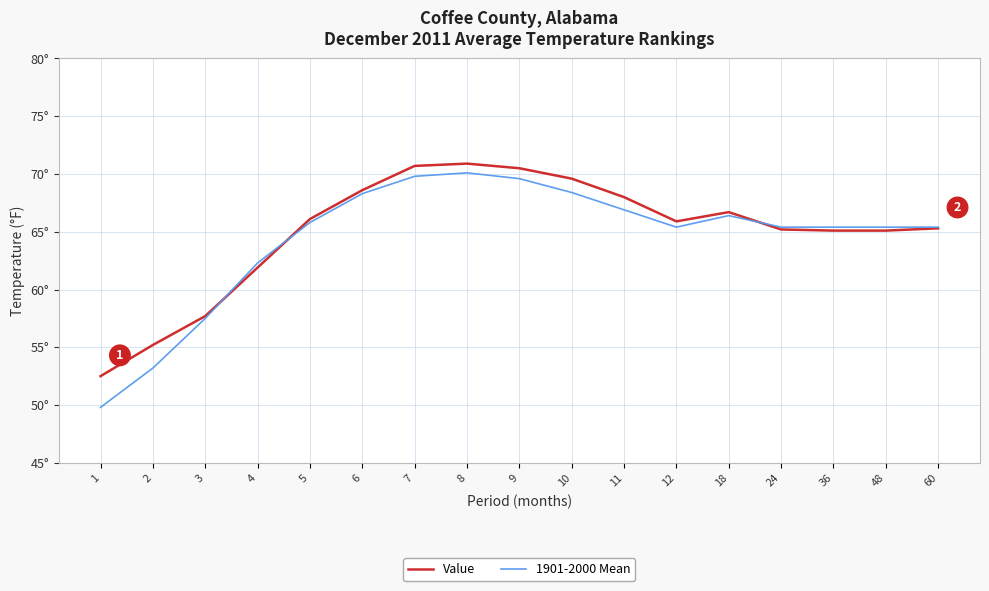

What are all the series names shown in the legend?

Value, 1901-2000 Mean